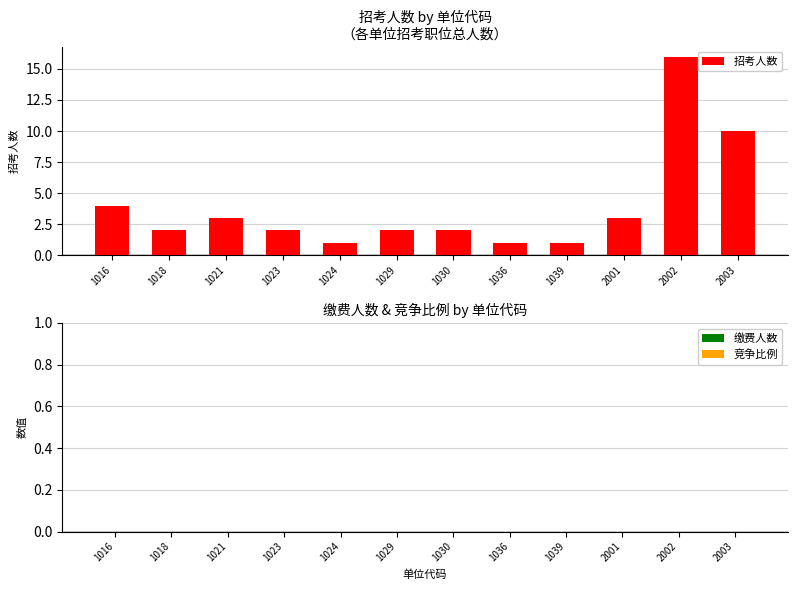

What is the sum of the values at 2002 and 1018?

18